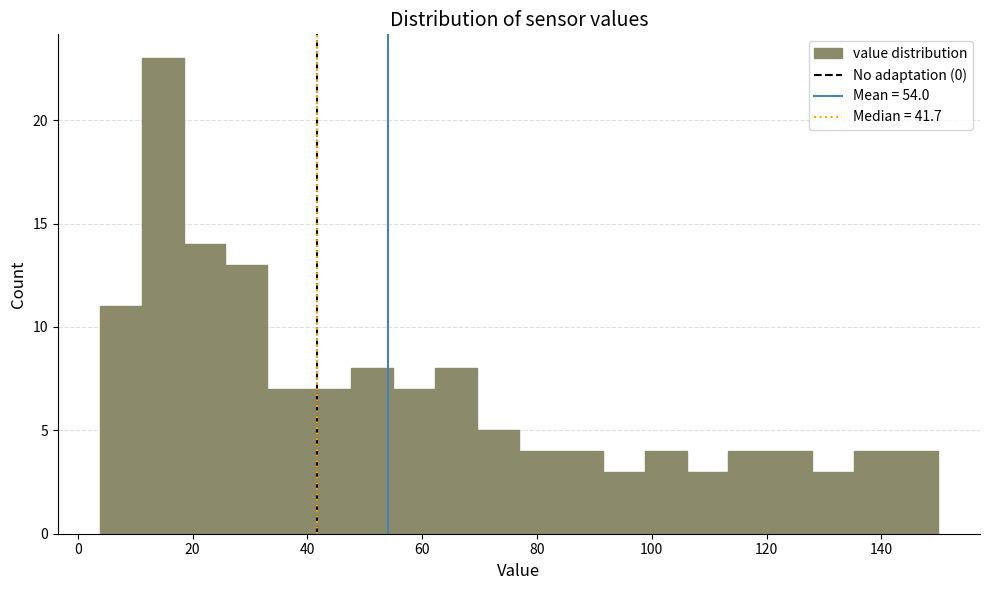

Read against the x-axis, roughly where is the centre of the tallest bar?

14